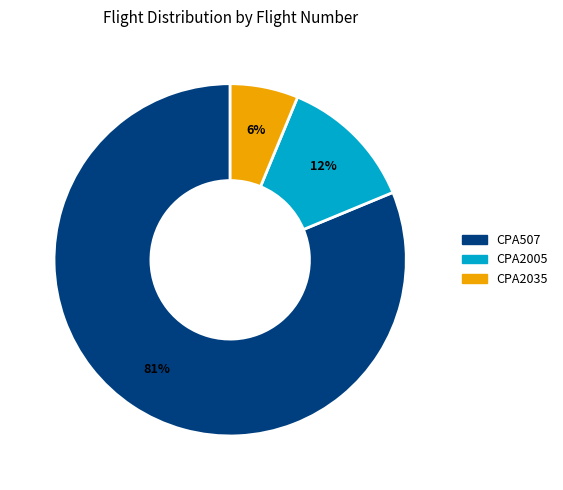

Combined, do CPA507 and CPA2005 account for over 50%?

Yes